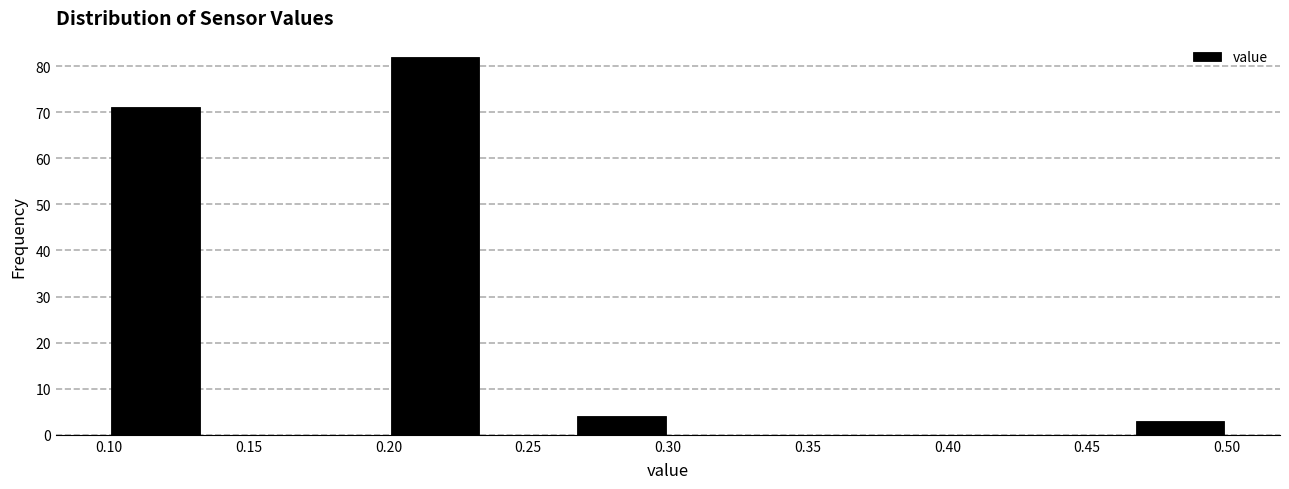

Reading left to right, list every bar in this chart as the range it spans on the x-axis followed by its height. Neither the bar edges nor the heights are printed on the chart, so give them approximately, as read against the axes.

0.100 to 0.135: 71
0.135 to 0.165: 0
0.165 to 0.200: 0
0.200 to 0.235: 82
0.235 to 0.265: 0
0.265 to 0.300: 4
0.300 to 0.335: 0
0.335 to 0.365: 0
0.365 to 0.400: 0
0.400 to 0.435: 0
0.435 to 0.465: 0
0.465 to 0.500: 3